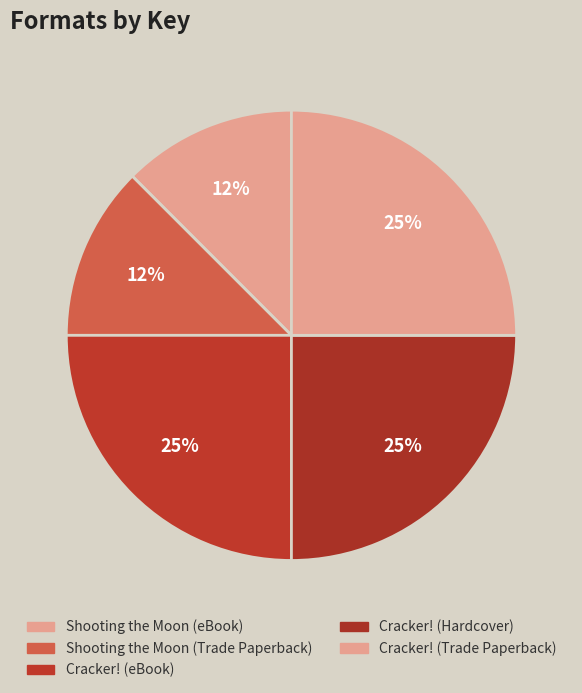

Does any single category account for the majority?

No